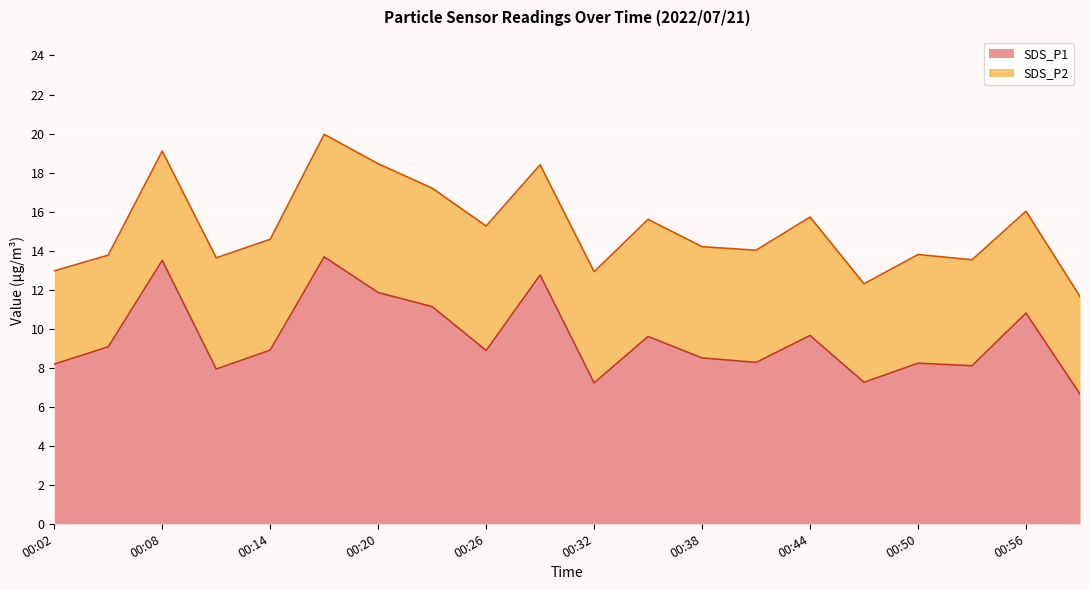

Rank the categories by value from highest to lowest.

00:17, 00:08, 00:29, 00:20, 00:23, 00:56, 00:44, 00:35, 00:05, 00:14, 00:26, 00:38, 00:41, 00:50, 00:02, 00:53, 00:11, 00:47, 00:32, 00:59